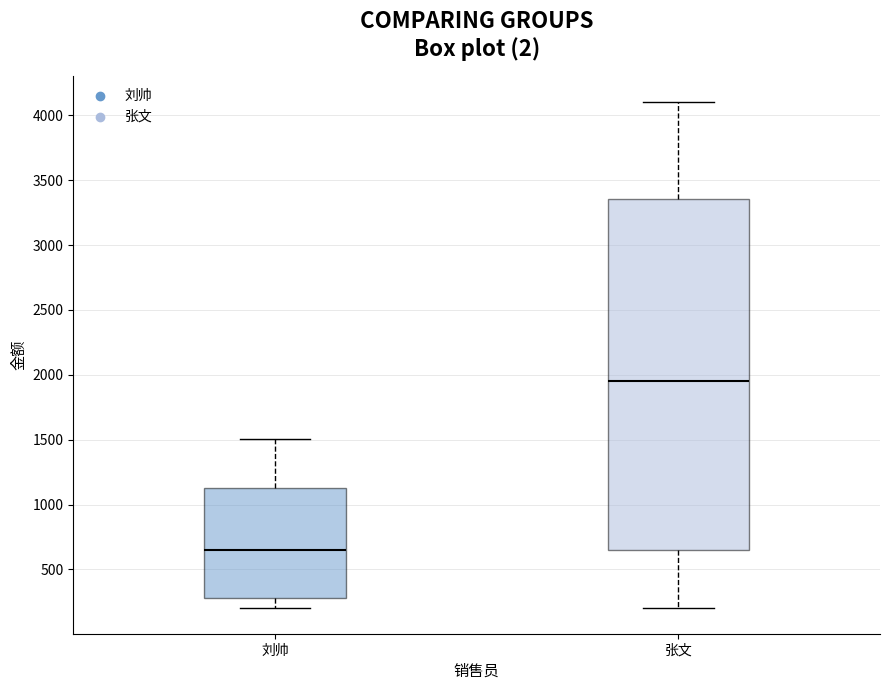

Reading left to right, transcribe this box plot: for each box, give where its median line is, the range the box spans, and where its two whiskers end, as read against the y-axis. The values are not printed on the chart, so give them approximately, as read against the axis.

刘帅: median 650, box 300 to 1150, whiskers 200 to 1500
张文: median 1950, box 650 to 3350, whiskers 200 to 4100